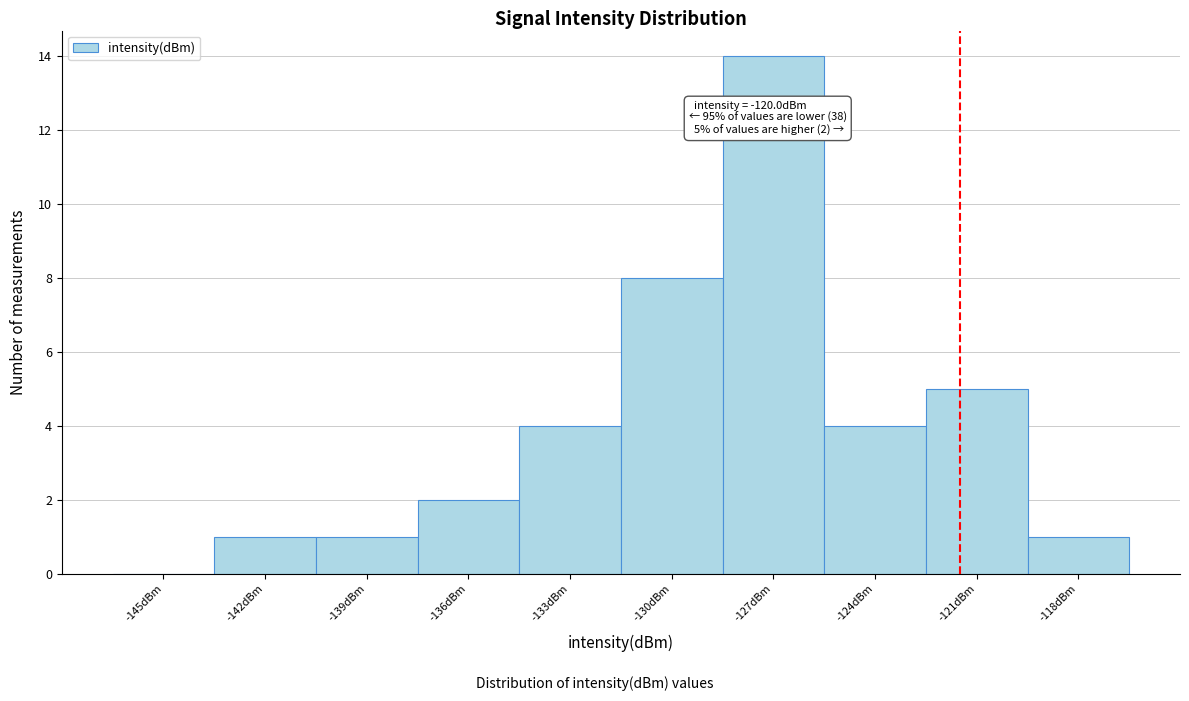

Reading right to left, what are all the values shown in this chart?

-118dBm=1	-121dBm=5	-124dBm=4	-127dBm=14	-130dBm=8	-133dBm=4	-136dBm=2	-139dBm=1	-142dBm=1	-145dBm=0